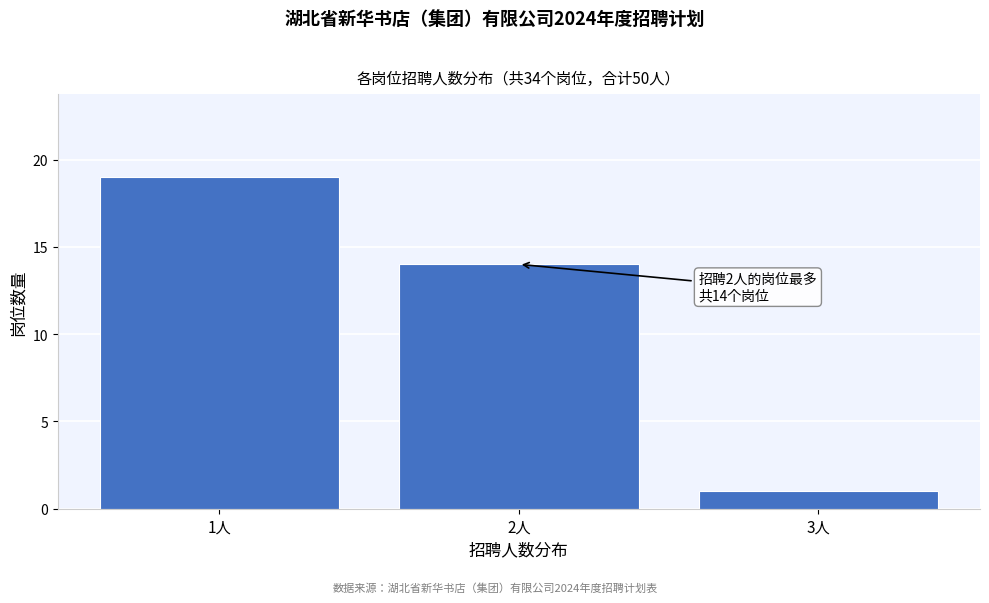

Which range on the x-axis has the tallest bar?

0.5 to 1.5